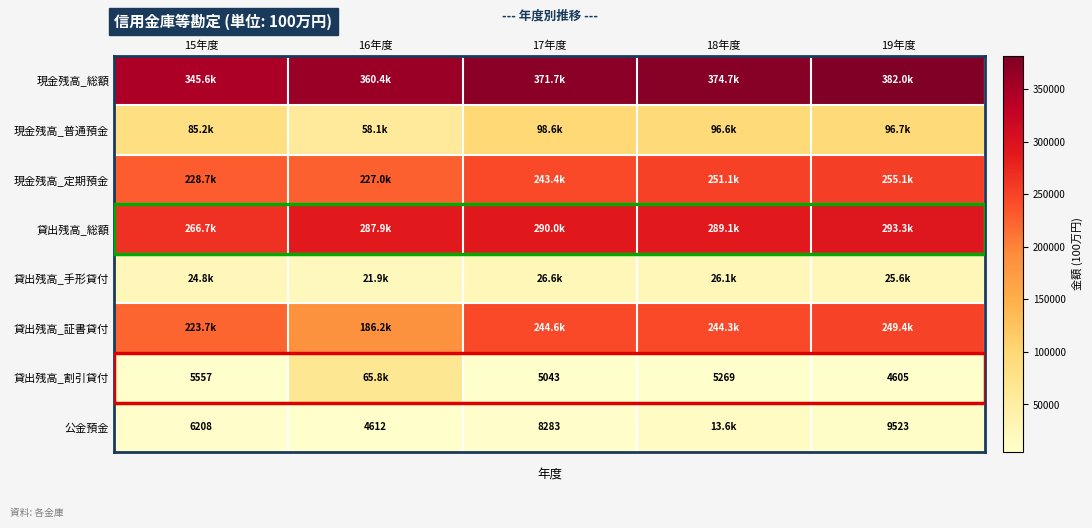

What is the total value across all series at 19年度?

1316292